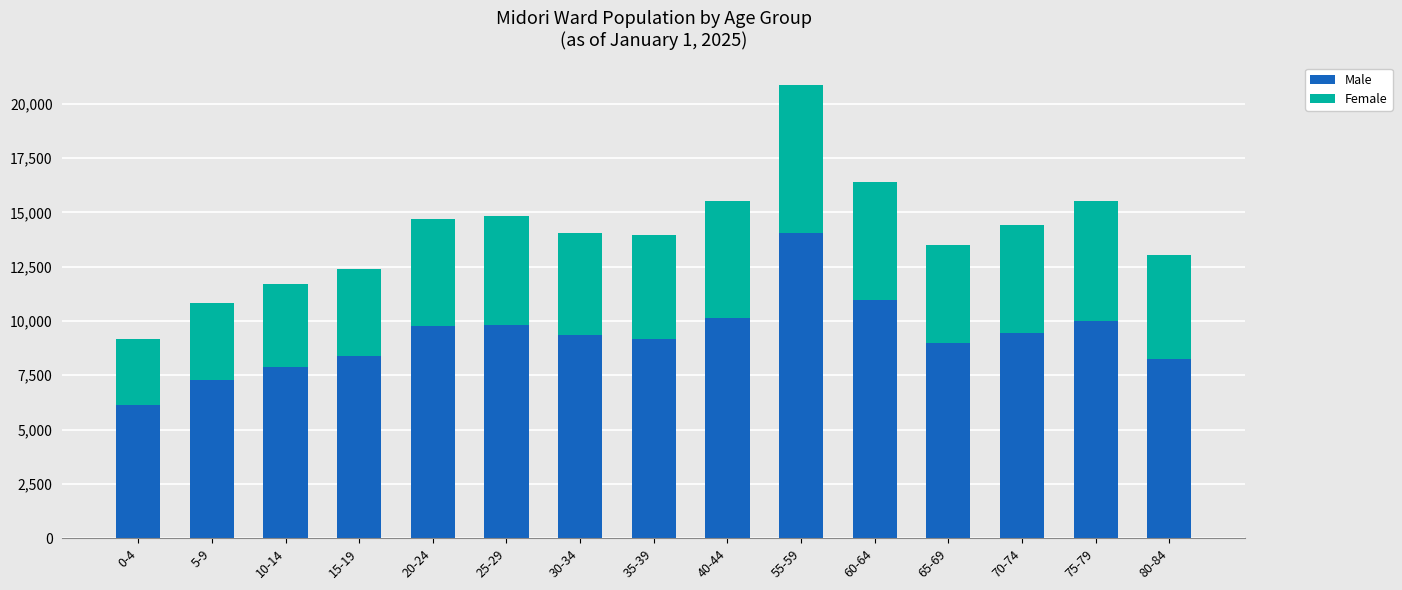

What is the sum of all Male values?

139635